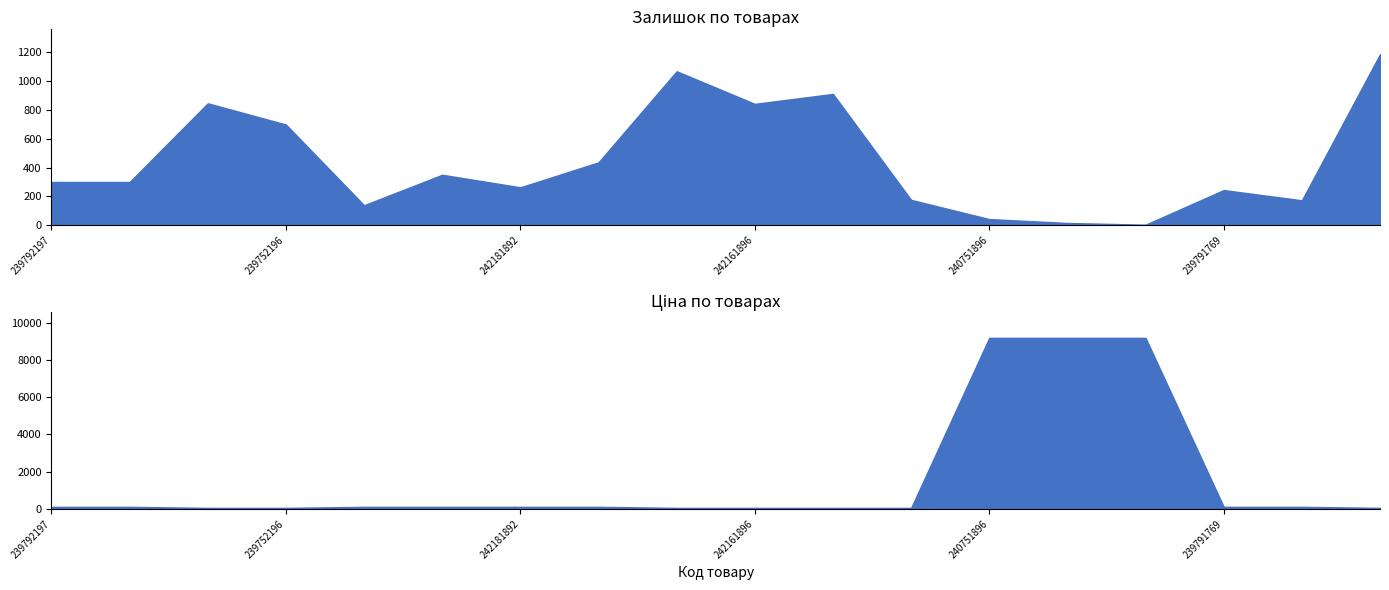

Reading right to left, what are all the values shown in this chart?

Залишок: 1185.0	173.0	244.0	4.0	16.0	43.0	176.0	910.0	841.0	1067.0	436.0	263.0	350.0	139.0	698.0	845.0	300.0	300.0
Ціна: 55.9	111.7	111.7	9185.9	9185.9	9185.9	55.9	55.9	55.9	55.9	111.7	111.7	111.7	111.7	55.9	55.9	111.7	111.7